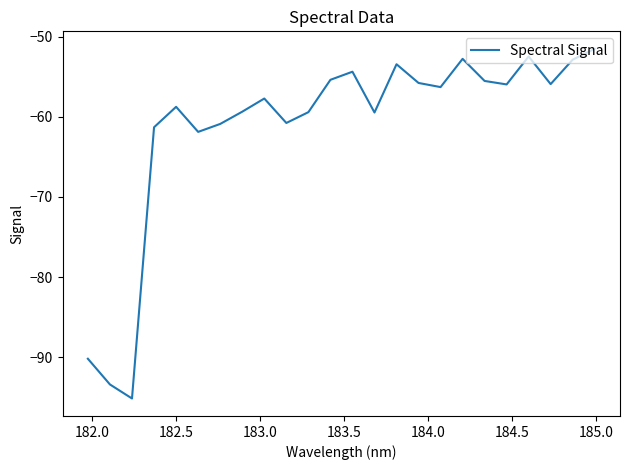

What is the smallest value displayed?

-95.2